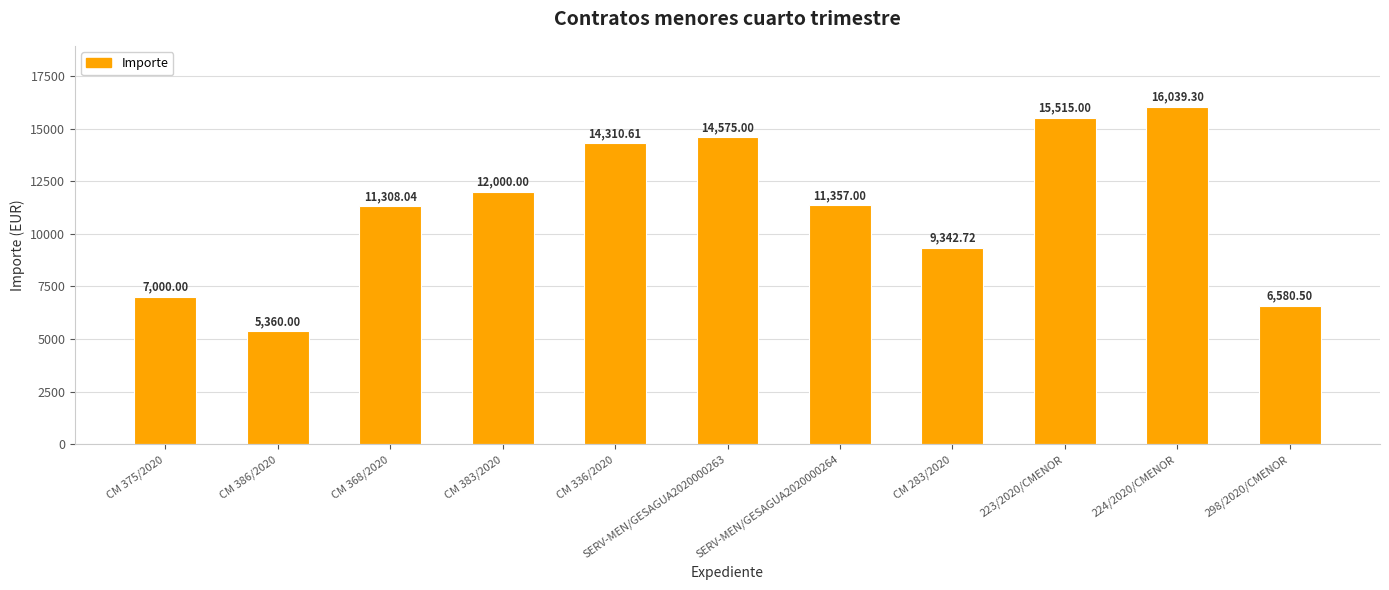

The value at 224/2020/CMENOR is 16039.3. True or false?

True